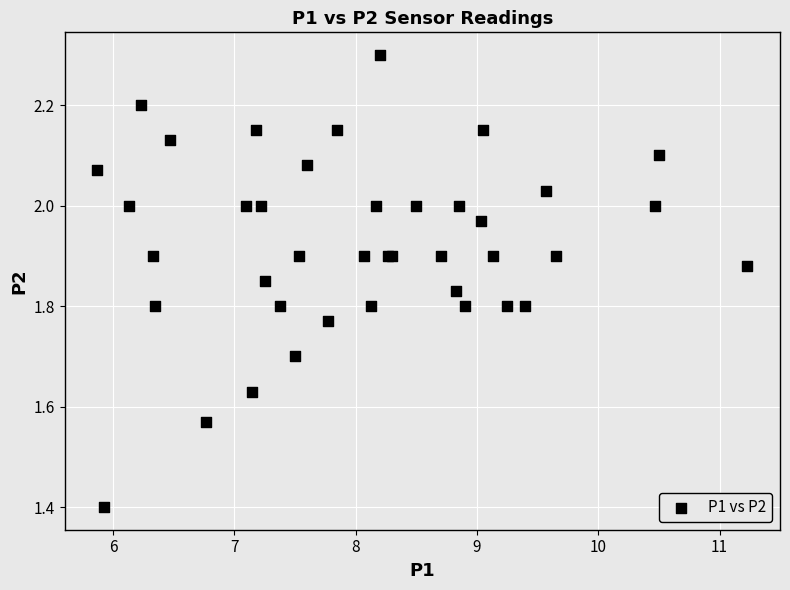

What Y value in the scatter plot is closest to 1?

1.4